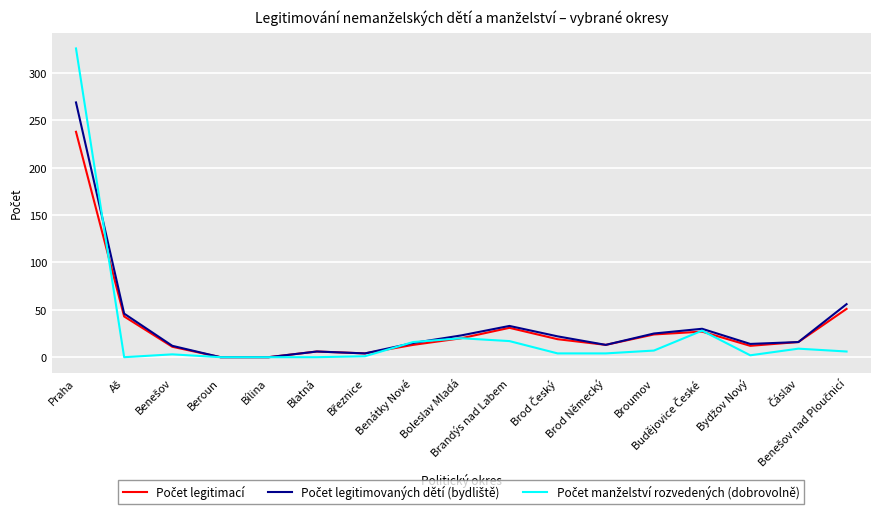

What is the greatest value displayed?

326